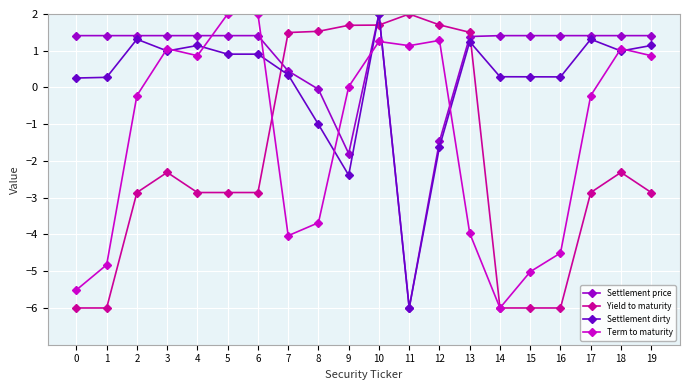

True or false: Settlement dirty has a value of 0.7 at 19.

False